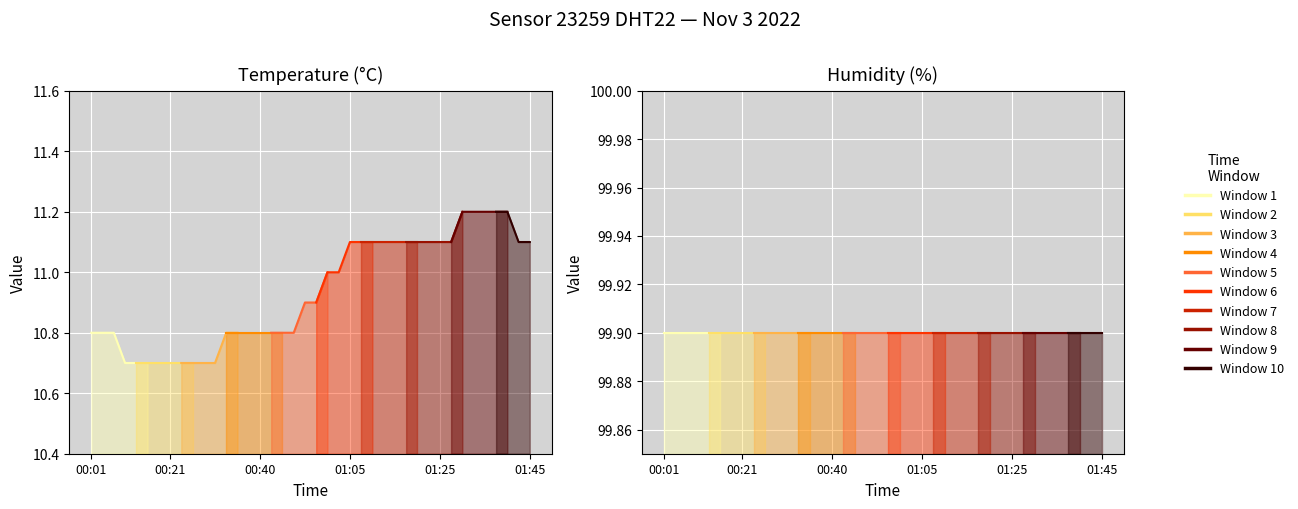

Count the temperature values in the range 10 to 11.

23